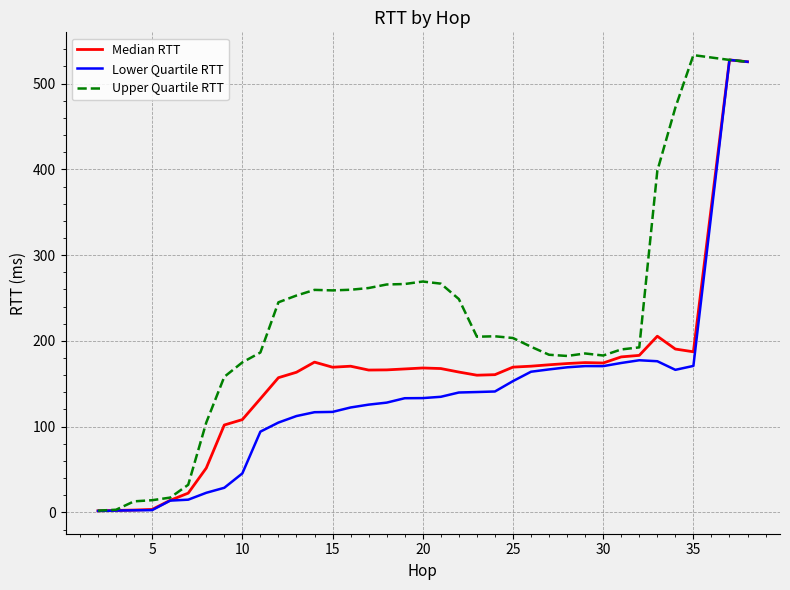

What is the smallest value displayed?

1.7